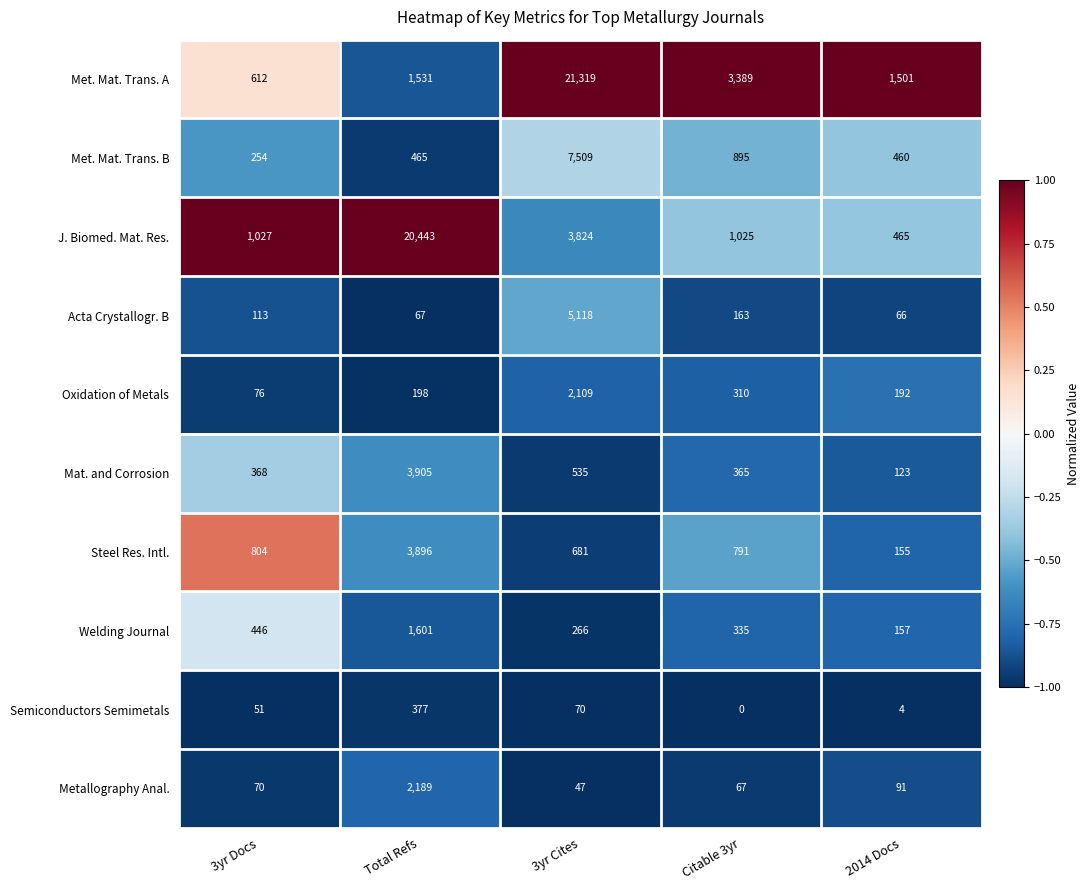

Which label corresponds to the smallest value in the chart?

Citable 3yr